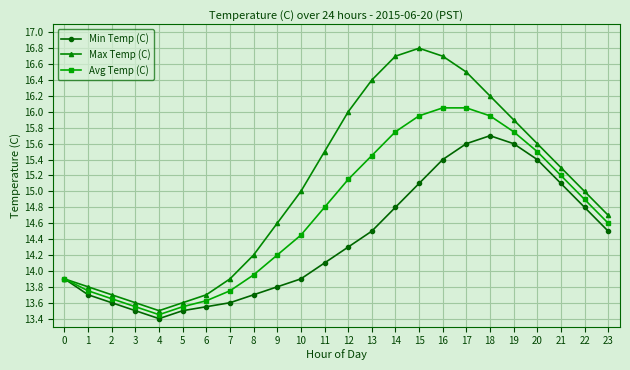

What is the minimum value for Max Temp (C)?

13.5